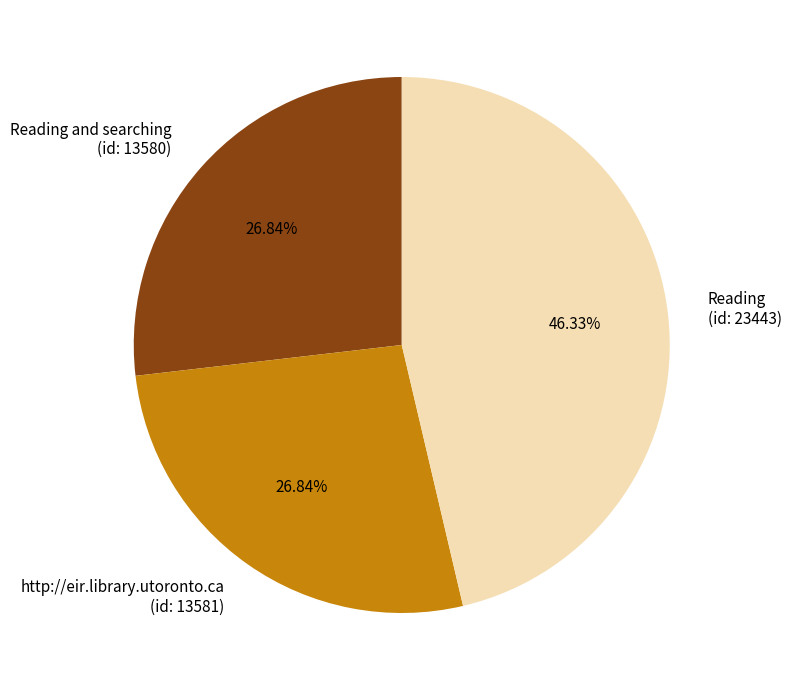

Do Reading (id: 23443) and http://eir.library.utoronto.ca (id: 13581) together represent more than half of the pie?

Yes